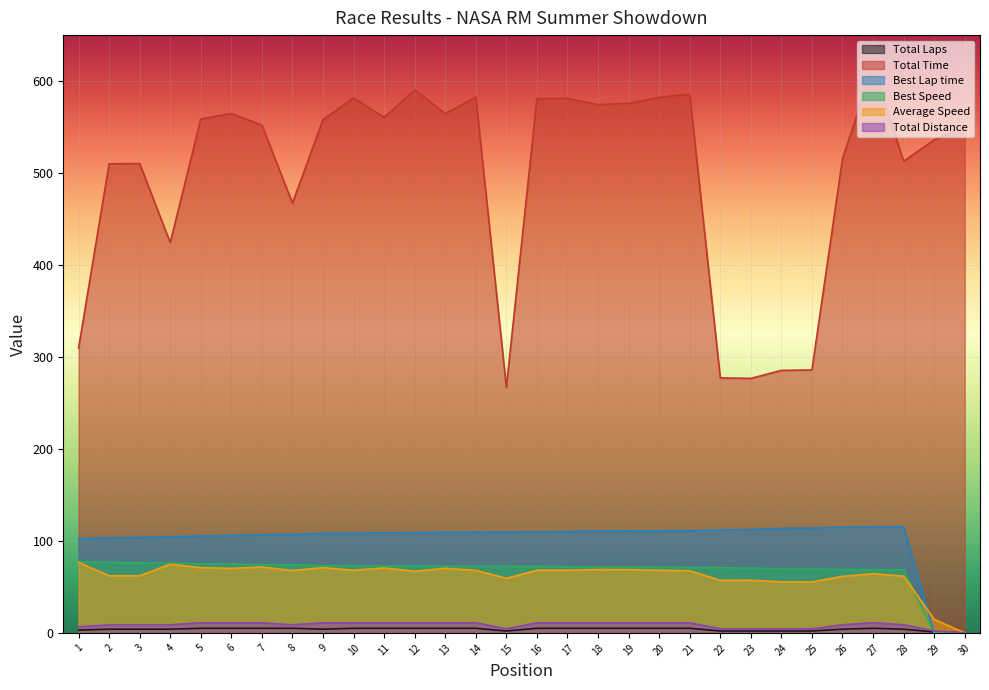

What is the maximum value shown in the chart?

615.8